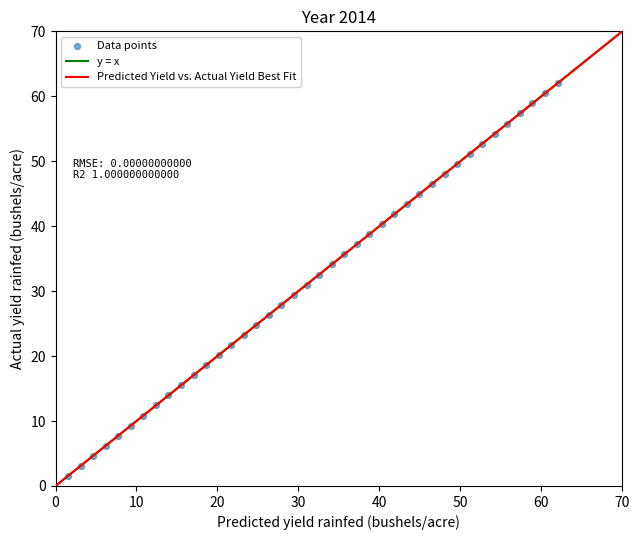

What is the range of X values (max minus min)?

60.5